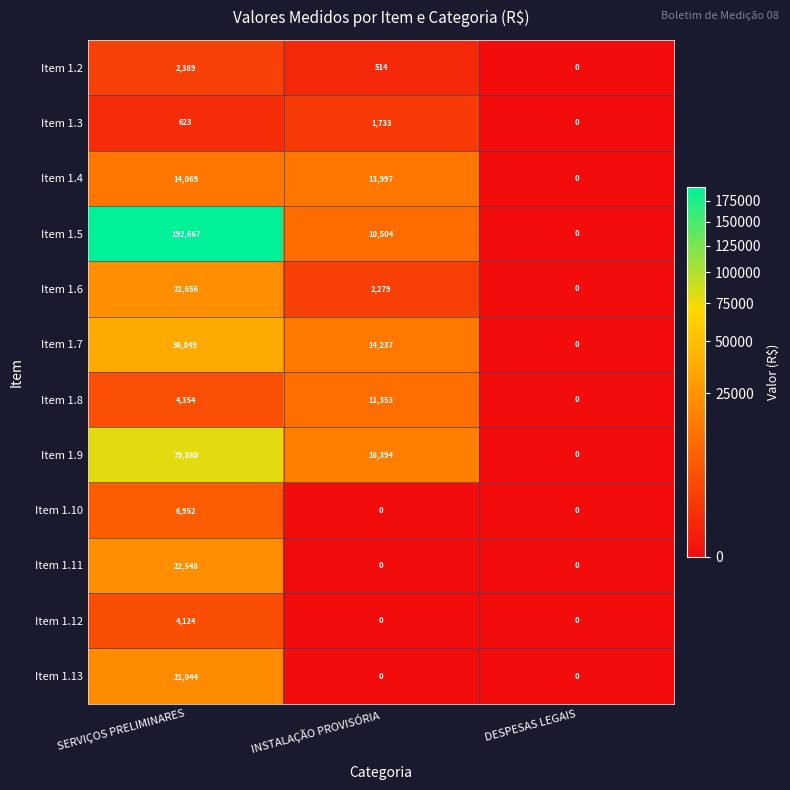

How many series are shown in this chart?

12